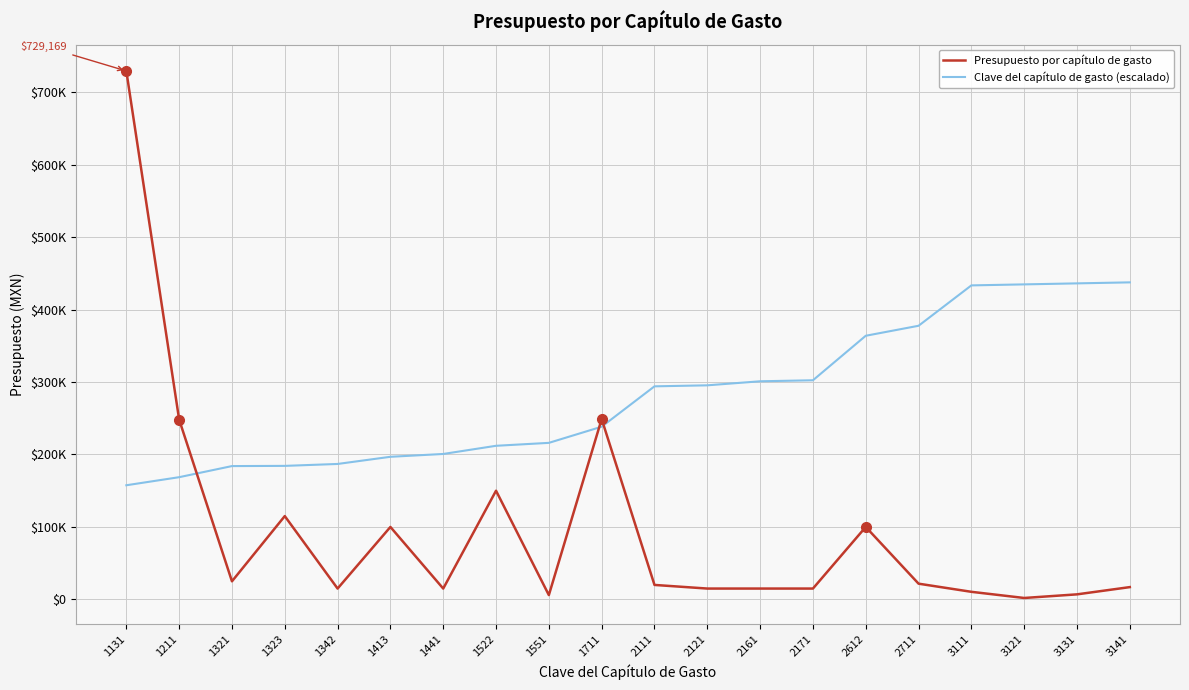

Which series has the widest spread of values?

Presupuesto por capítulo de gasto